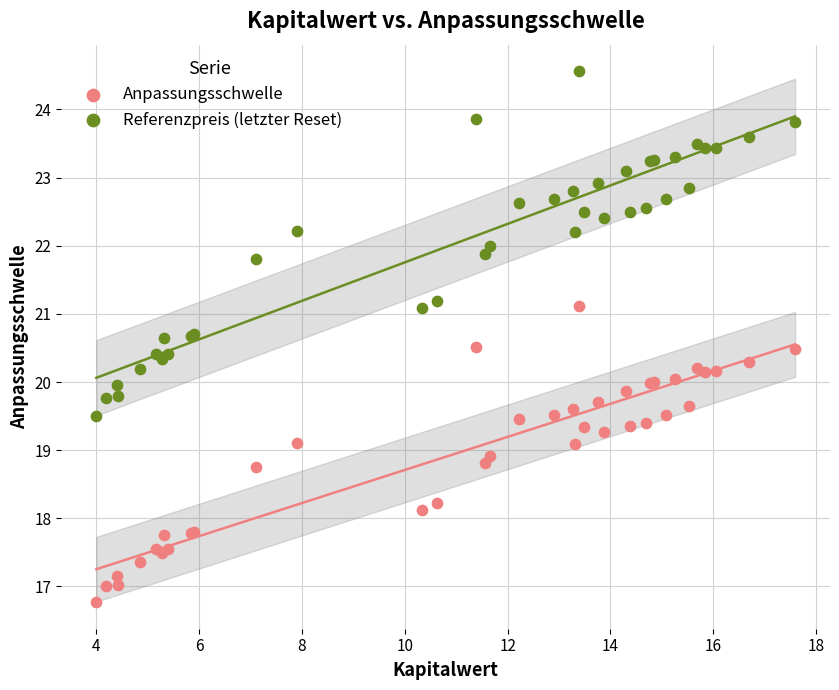

Which series has the widest spread of Y values?

Referenzpreis (letzter Reset)